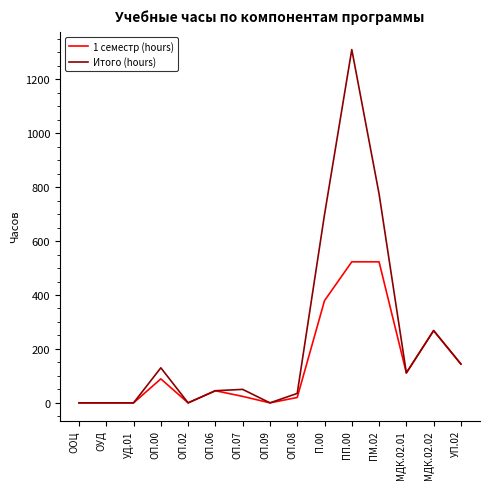

True or false: Итого (hours) has a value of 111 at МДК.02.01.

True